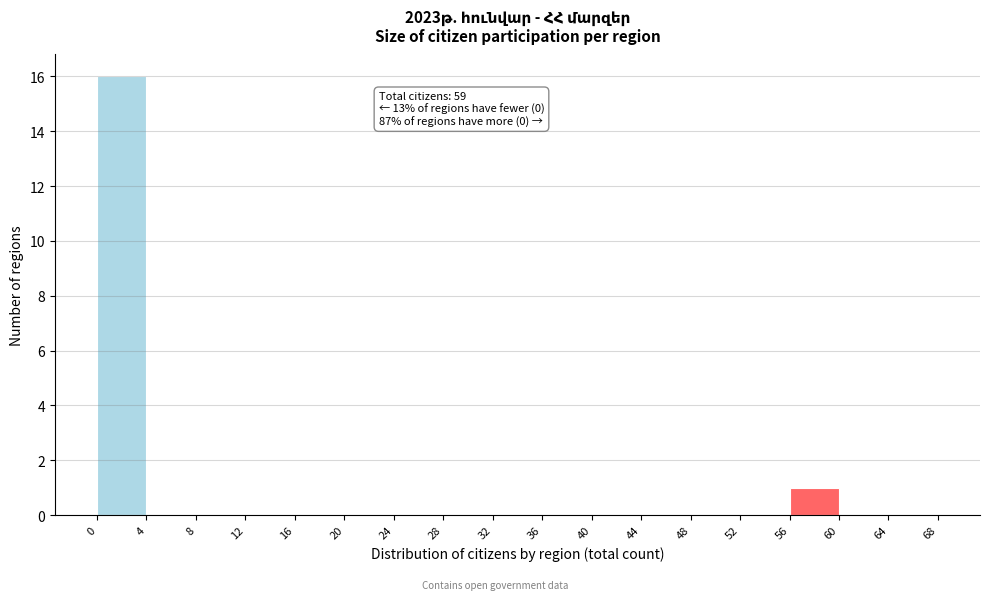

Over which range of the x-axis is the bar tallest?

0 to 4